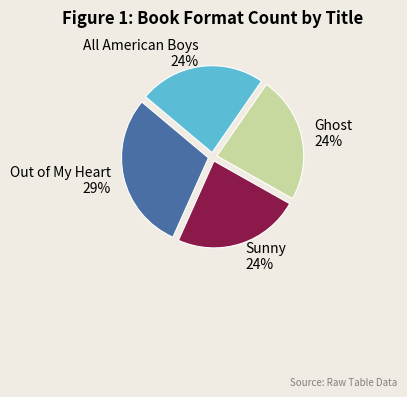

How many slices are in this pie chart?

4